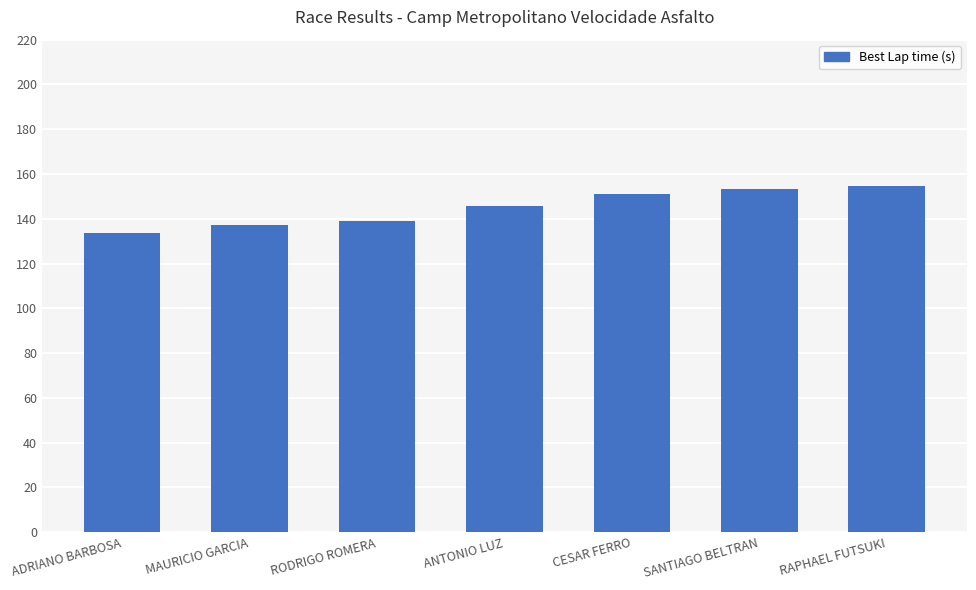

Approximately how many times larger is the value at SANTIAGO BELTRAN compared to CESAR FERRO?

1.0